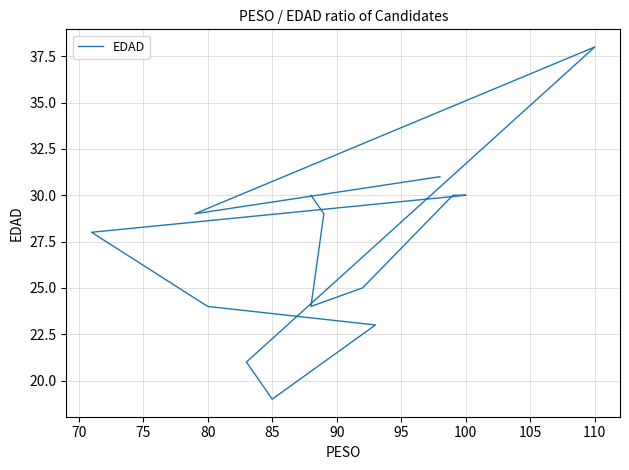

Is this an area chart (filled region under the line)?

No